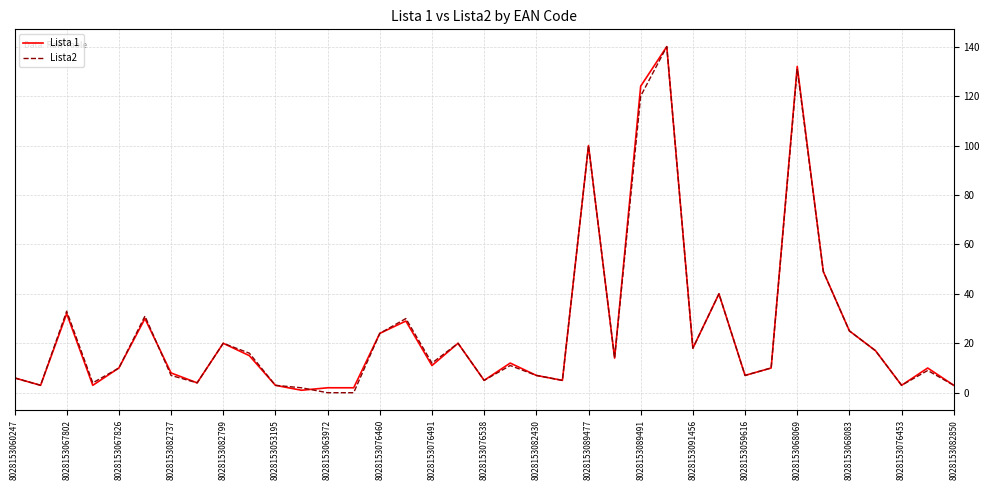

Is the value of Lista2 at 8028153067802 greater than the value of Lista 1 at 8028153082850?

Yes